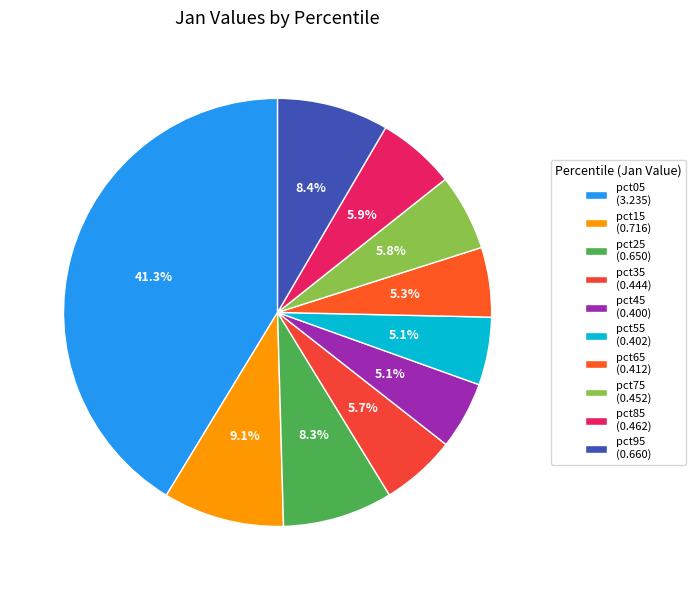

Which category has the smallest portion of the pie?

pct45